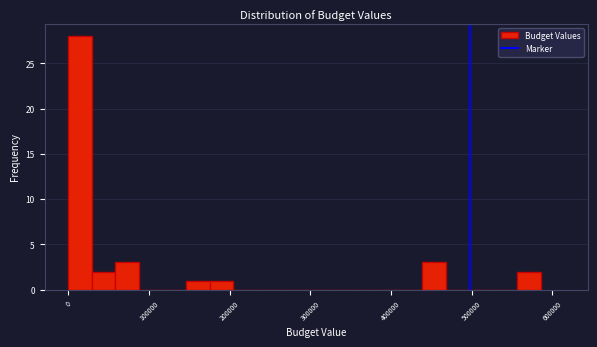

Around what value on the x-axis is the tallest bar? Give the approximate position of its centre, as read against the axis.

10000